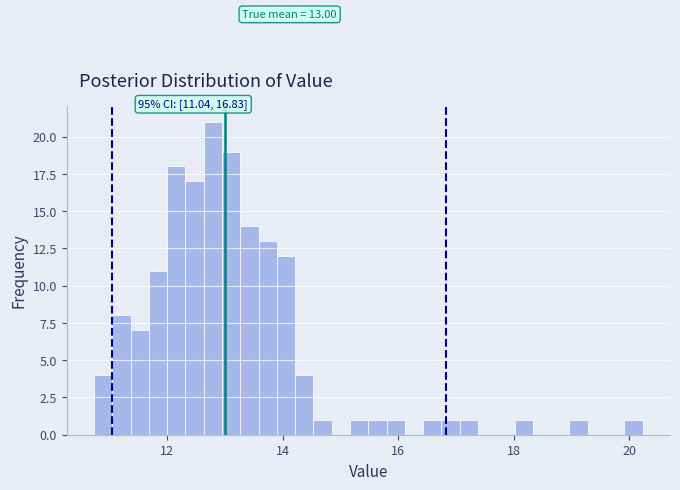

Around what value on the x-axis is the tallest bar? Give the approximate position of its centre, as read against the axis.

12.8